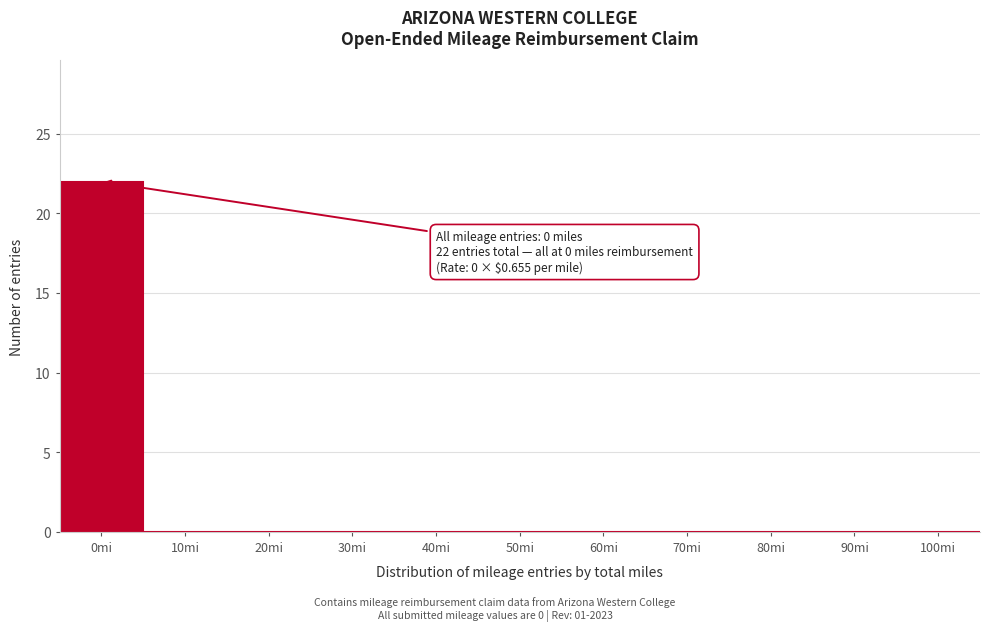

Reading left to right, what are all the values shown in this chart?

0mi=22	10mi=0	20mi=0	30mi=0	40mi=0	50mi=0	60mi=0	70mi=0	80mi=0	90mi=0	100mi=0